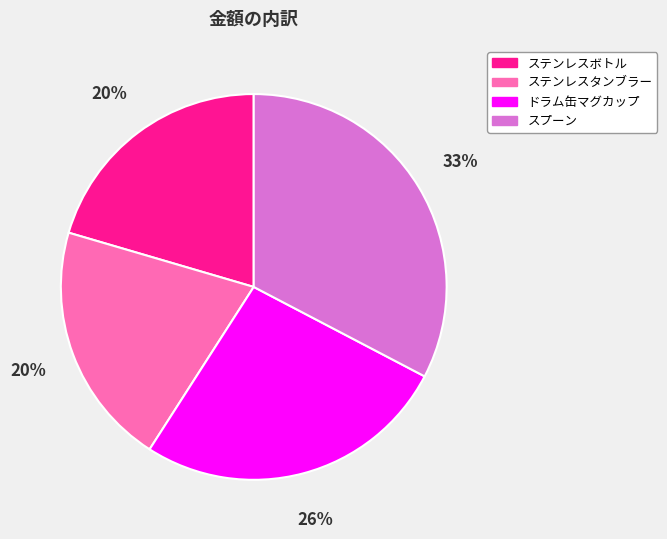

What percentage is the ドラム缶マグカップ slice, to the nearest percent?

26%